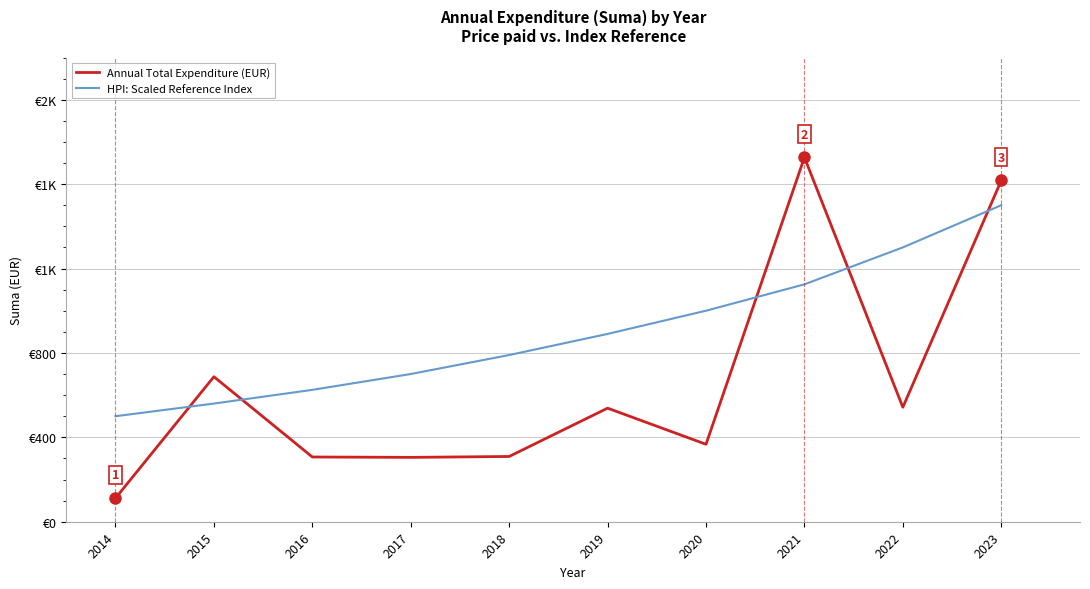

Is this an area chart (filled region under the line)?

No